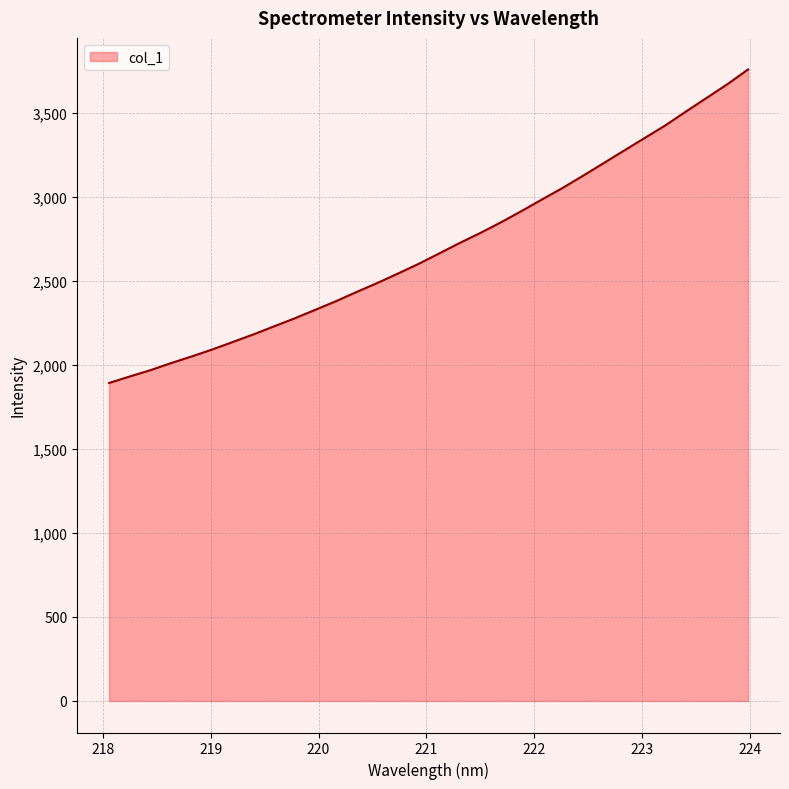

What is the maximum value shown in the chart?

3756.3